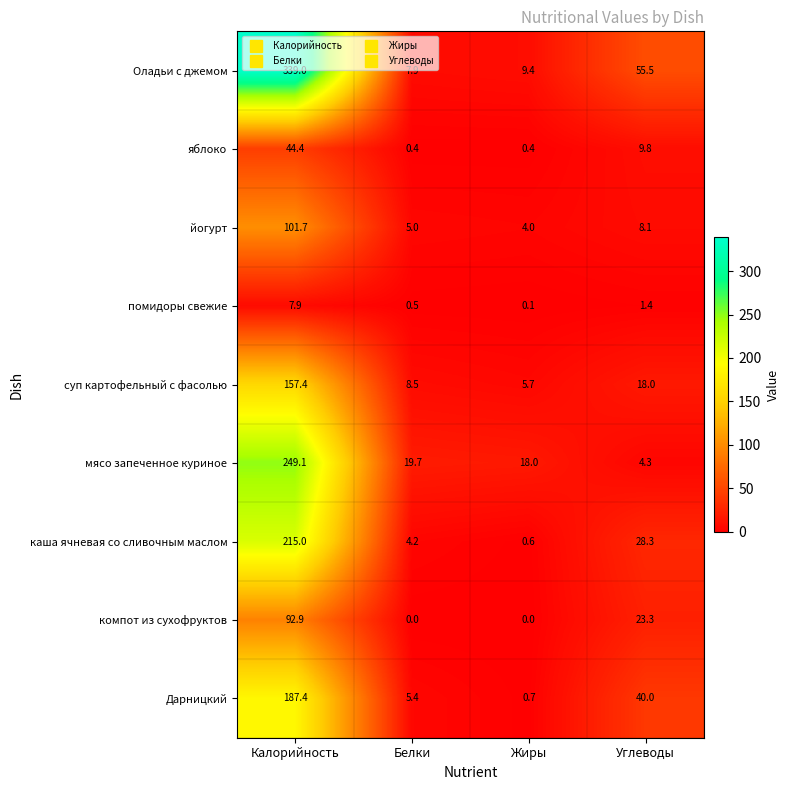

What is the sum of the Дарницкий values at Жиры and Углеводы?

40.7